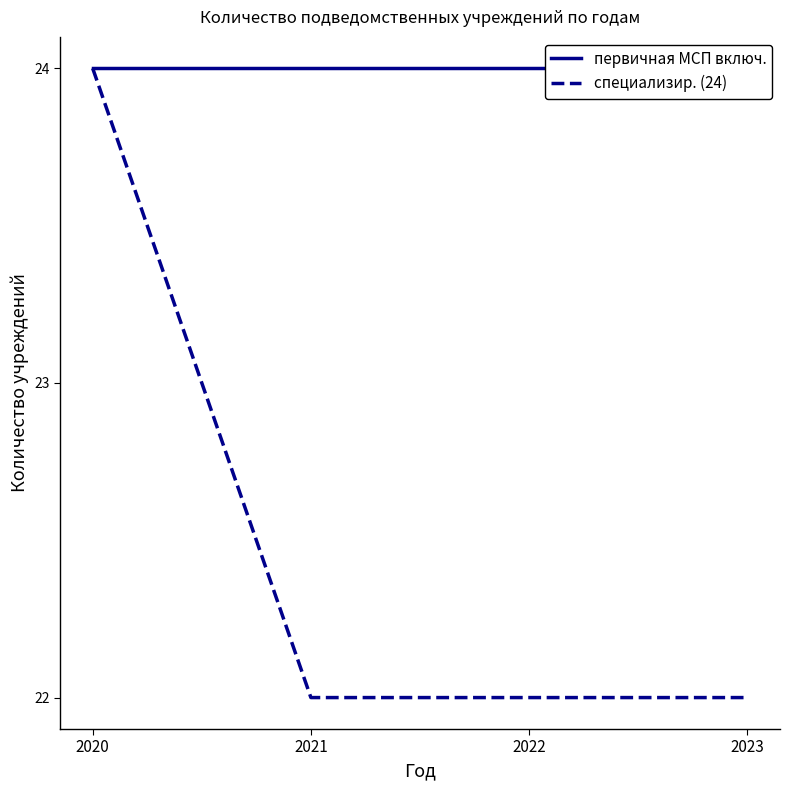

At which label is специализир. (24) closest to 23?

2020